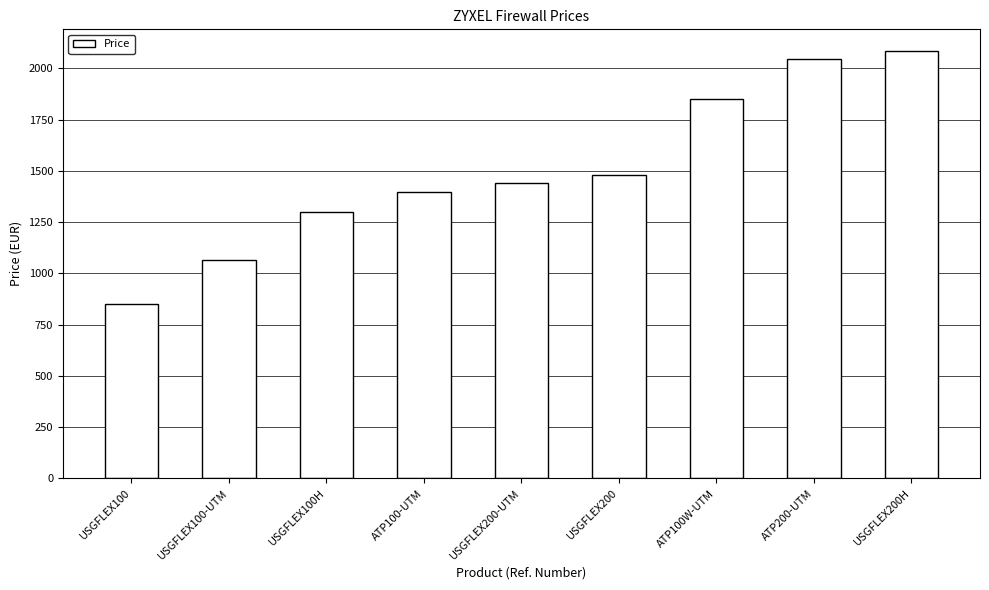

What is the greatest value displayed?

2086.2